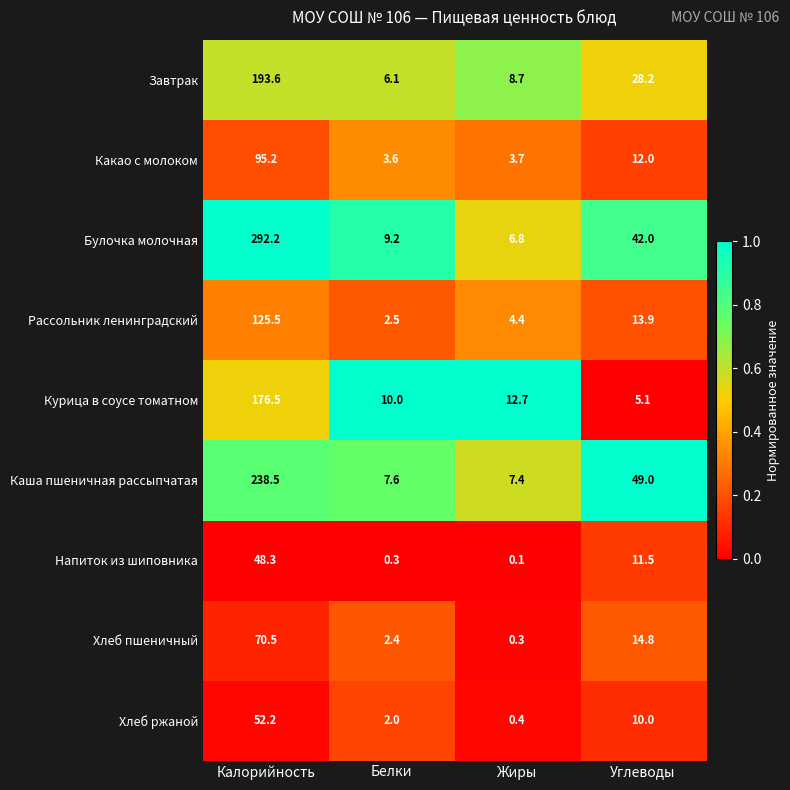

Which series has the largest range (max minus min)?

Булочка молочная